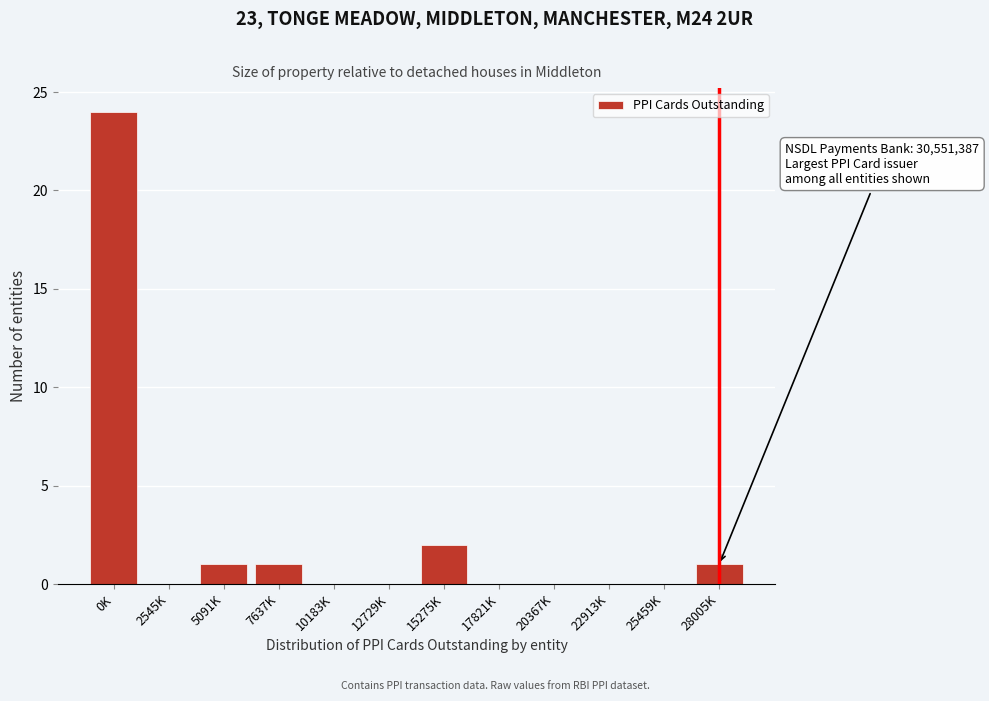

Reading left to right, extract all data points from this chart.

0K=24	2545K=0	5091K=1	7637K=1	10183K=0	12729K=0	15275K=2	17821K=0	20367K=0	22913K=0	25459K=0	28005K=1